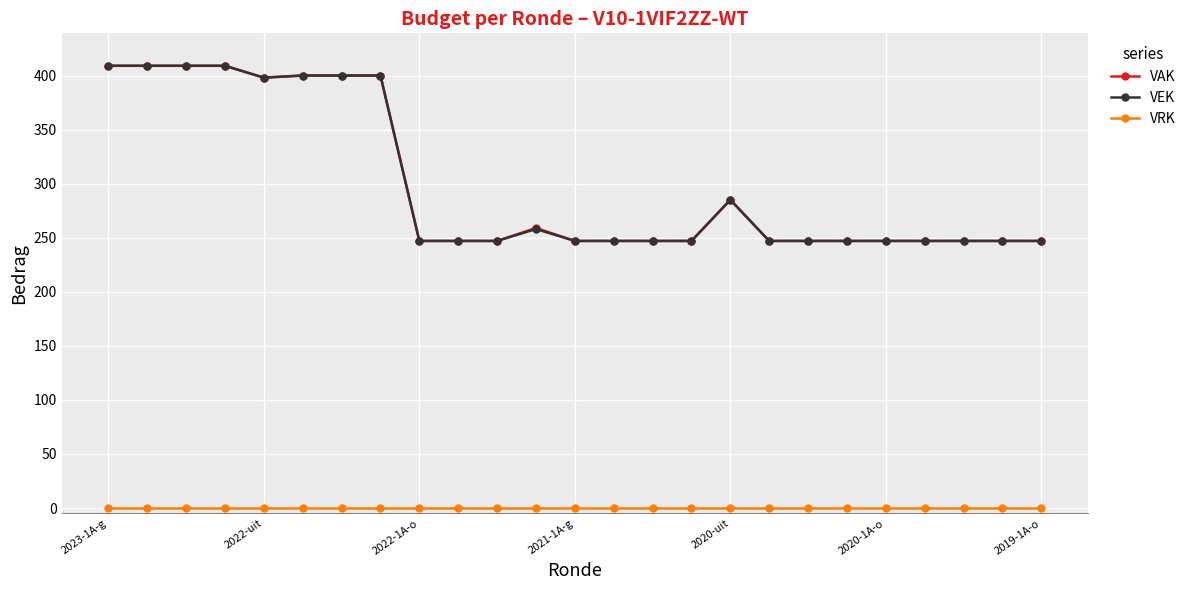

What is the maximum value shown in the chart?

409